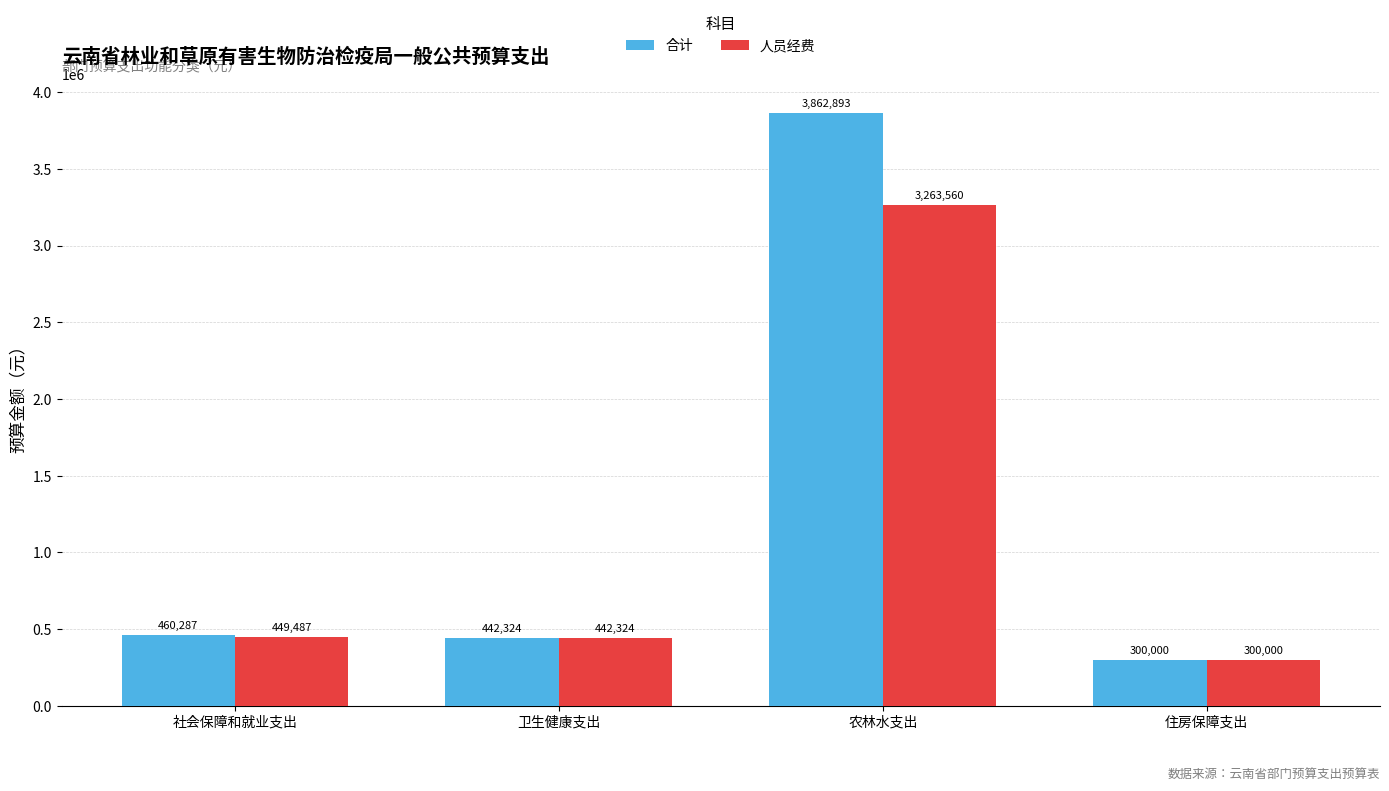

The 人员经费 series shows 442323.7 at 卫生健康支出. True or false?

True